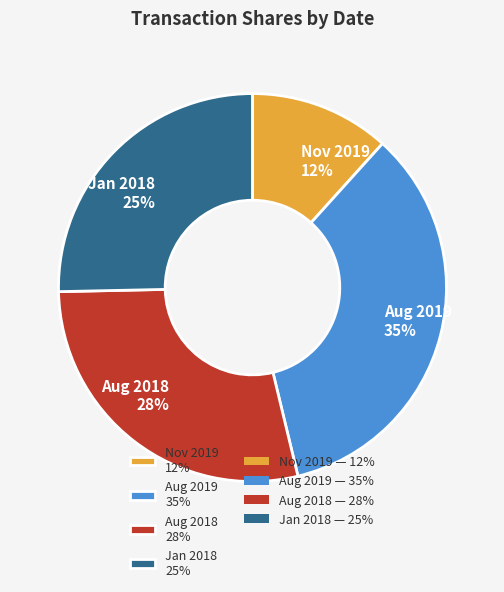

Does any single category account for the majority?

No